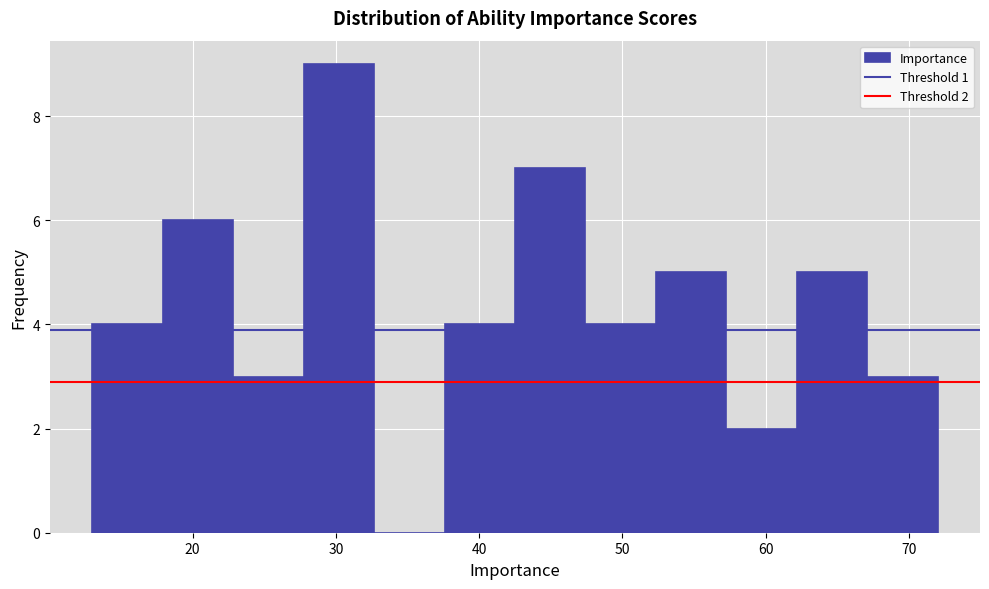

Which range on the x-axis has the tallest bar?

28 to 33